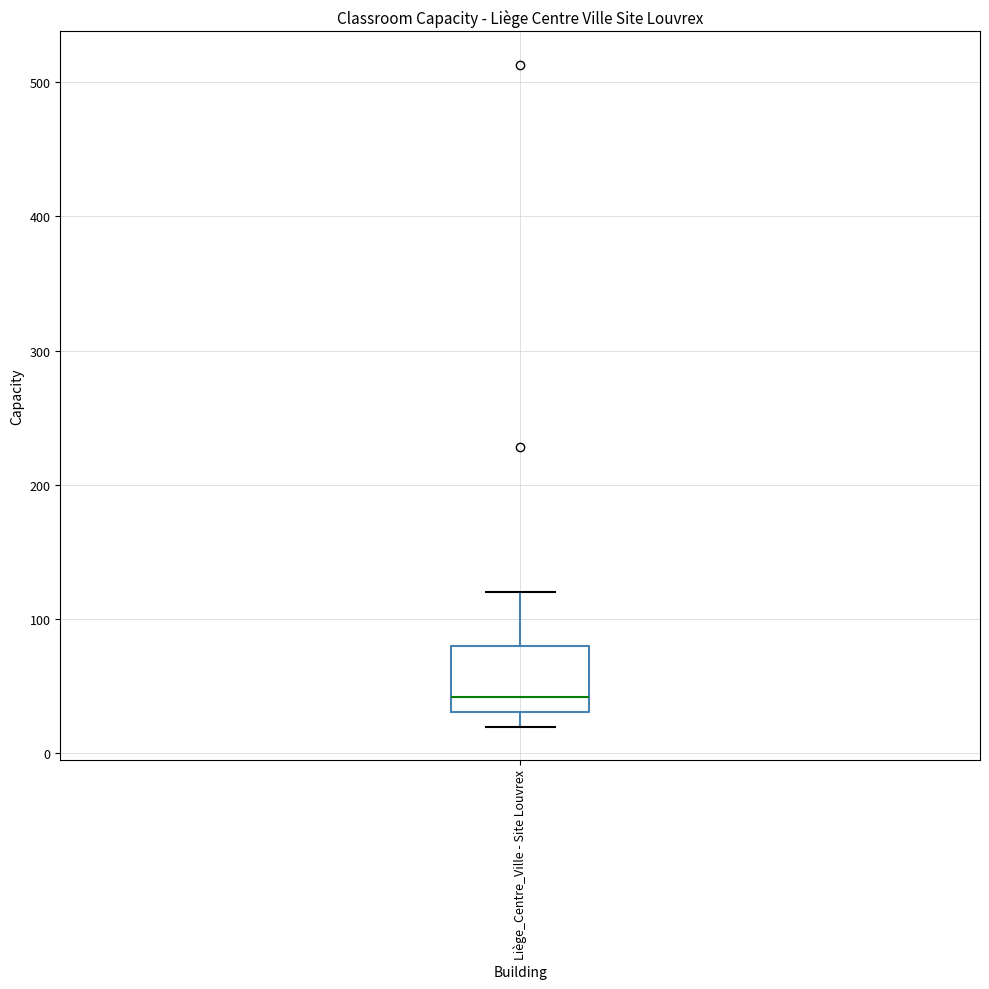

Transcribe this box plot: give where the median line is, the range the box spans, and where the two whiskers end, as read against the y-axis. The values are not printed on the chart, so give them approximately, as read against the axis.

median 40, box 30 to 80, whiskers 20 to 120